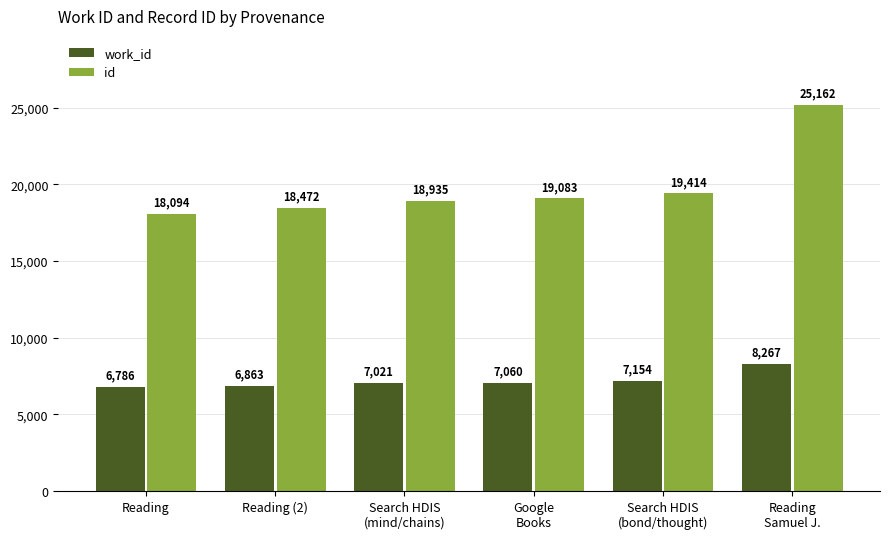

Which category has the lowest value in the id series?

Reading